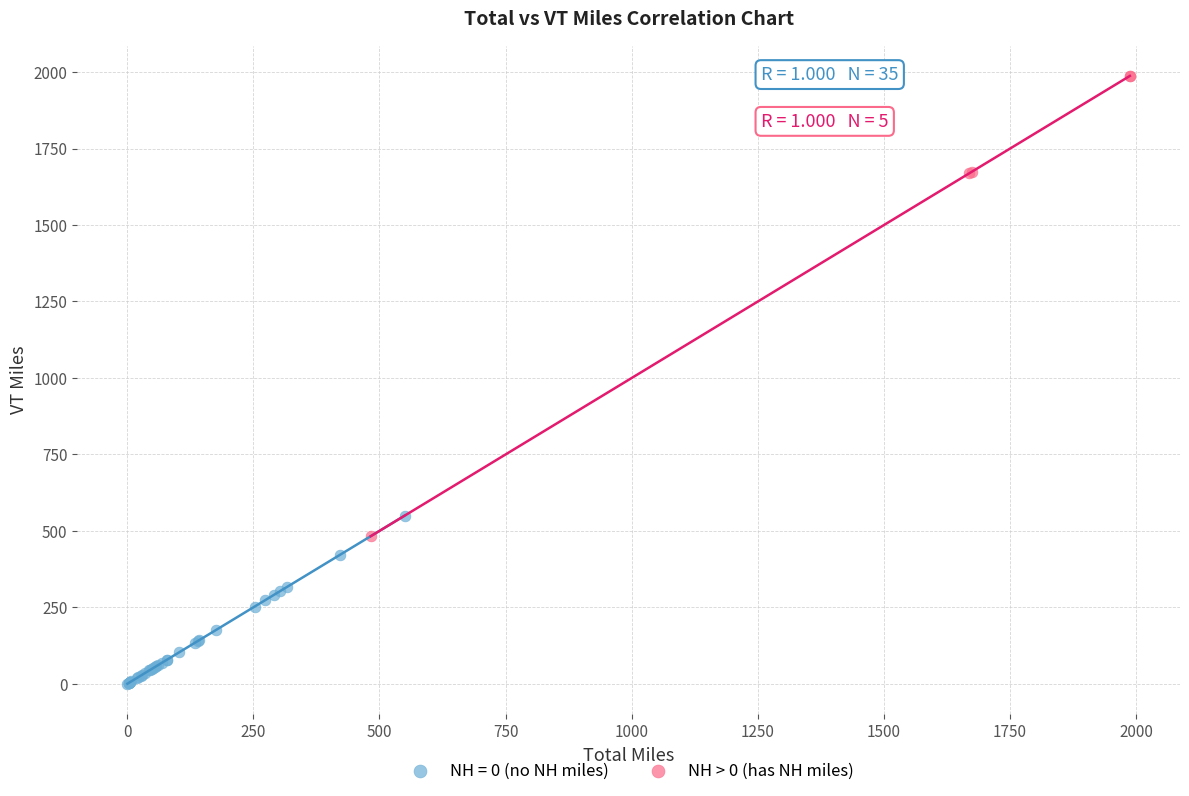

Which series reaches the maximum Y coordinate?

NH > 0 (has NH miles)